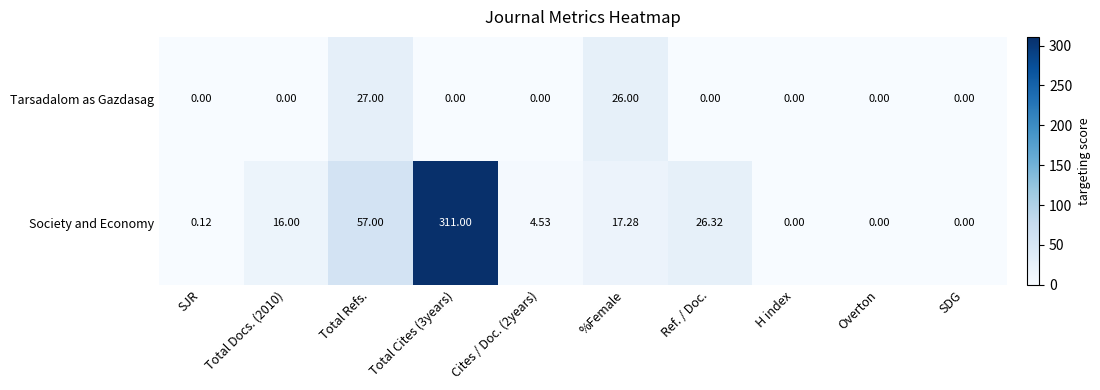

Between SJR and Overton, which series saw the biggest shift?

Society and Economy